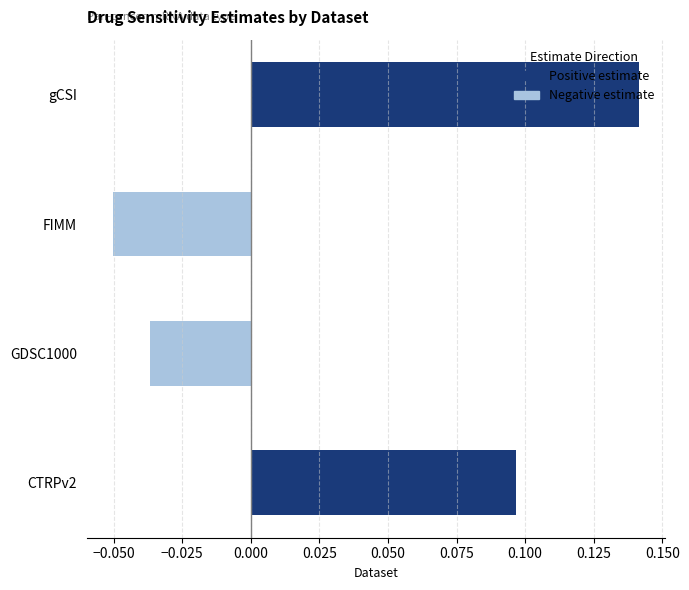

Reading left to right, transcribe all the data shown in this chart.

Positive estimate: 0.1	0.0	0.0	0.1
Negative estimate: 0.0	-0.0	-0.1	0.0